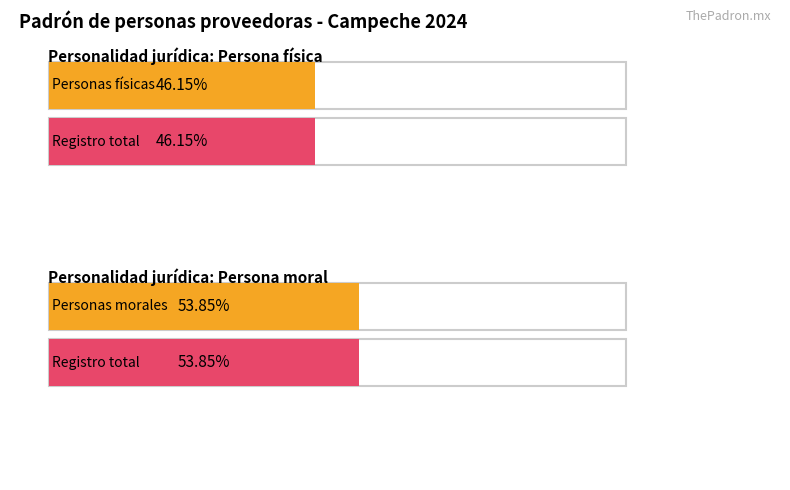

Which series has the largest total across all categories?

Persona moral